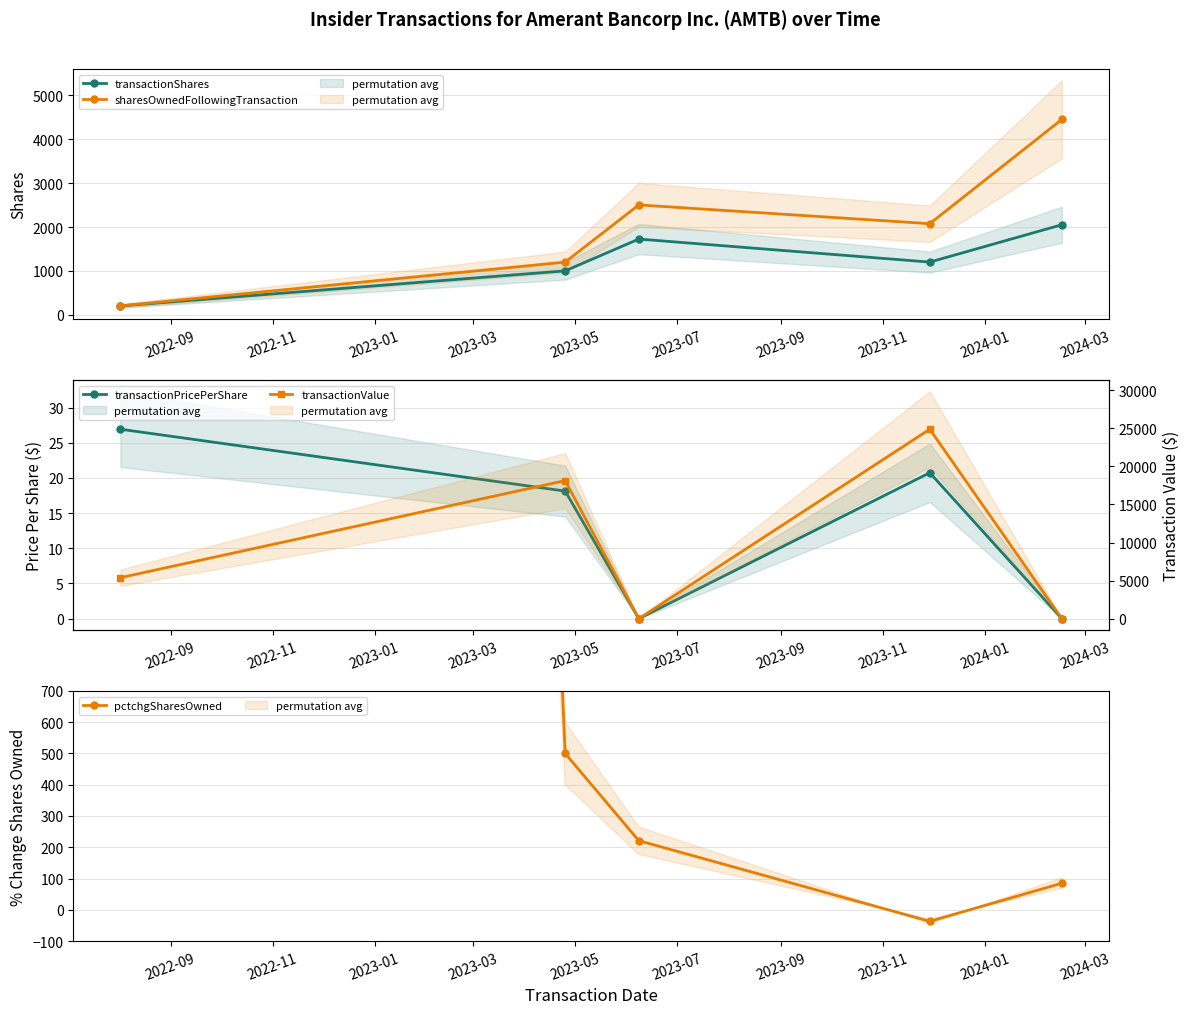

How many interior local valleys does the transactionValue series have?

1